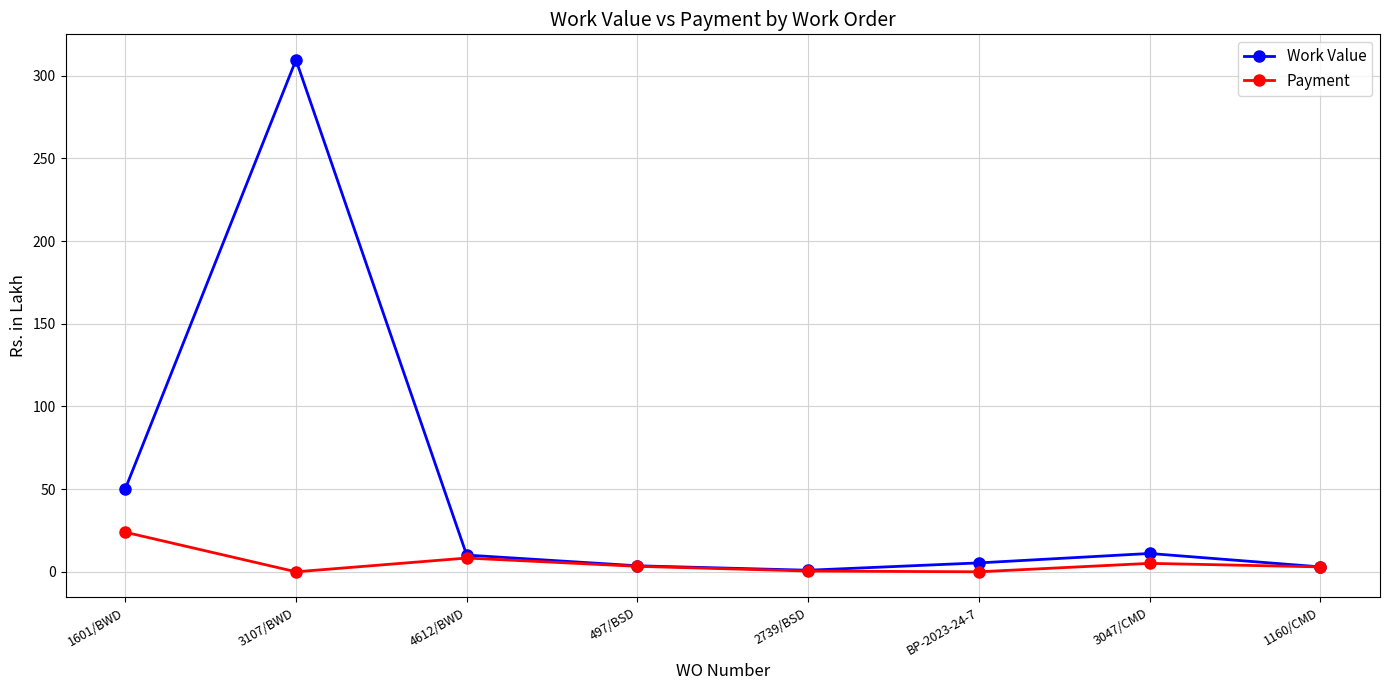

List the series in order of their overall mean, highest first.

Work Value, Payment